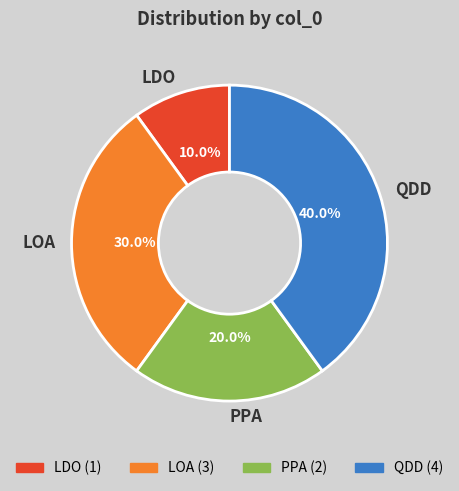

What is the largest slice in the pie chart?

QDD